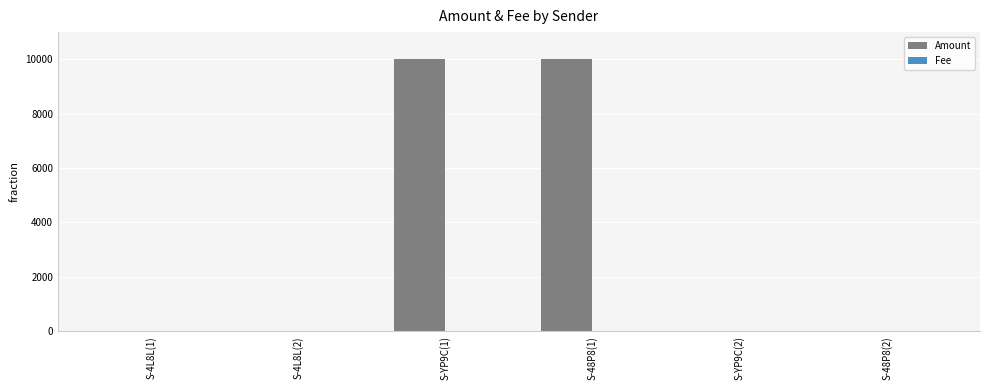

Does the chart contain stacked bars?

No